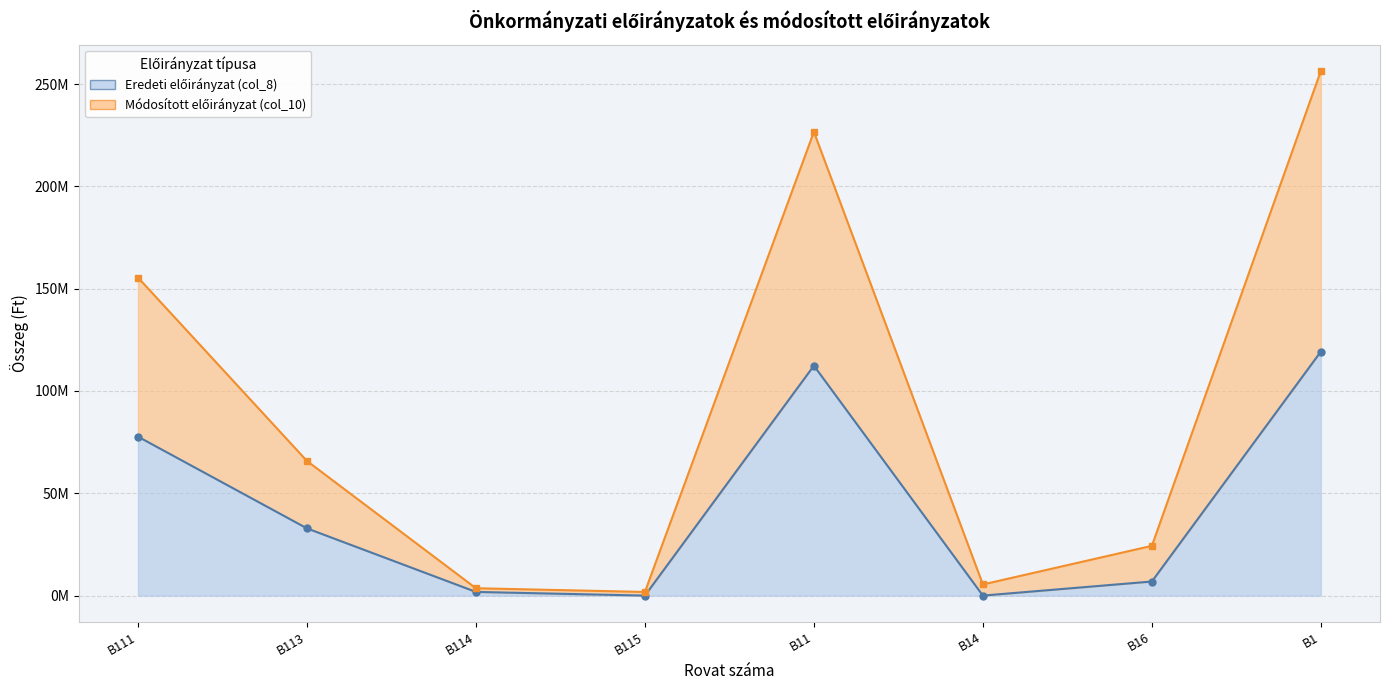

How many lines are shown in the chart?

2